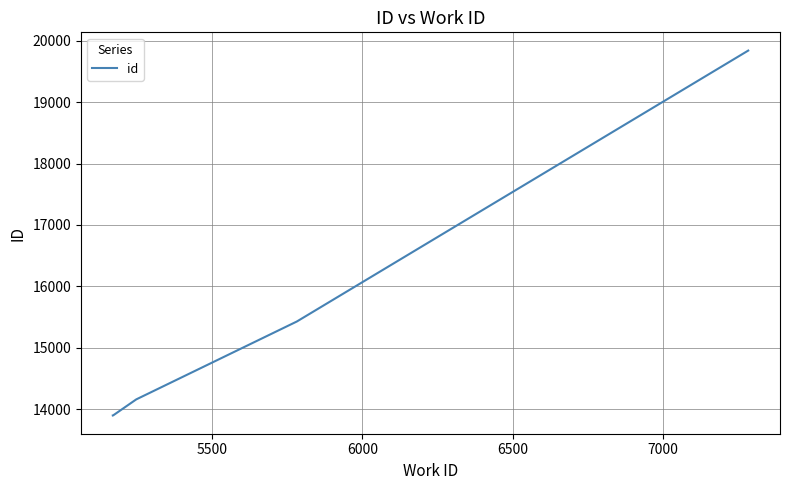

What is the difference between the second highest and second lowest values?

1529